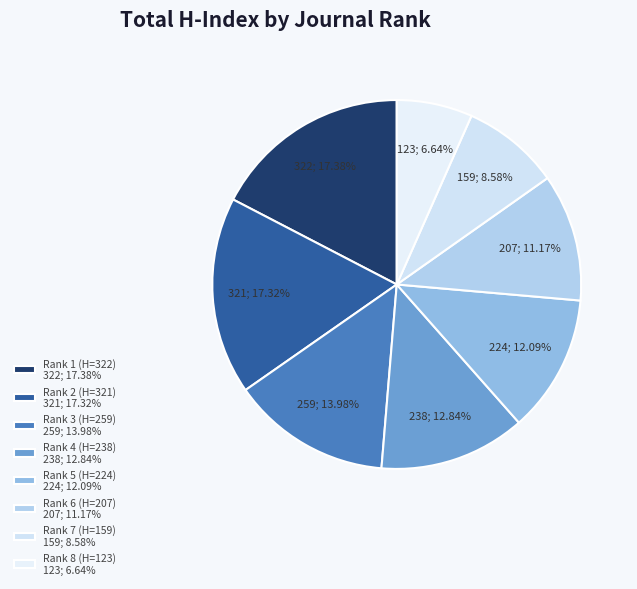

Is it true that Rank 3 (H=259) is 14% of the pie?

True